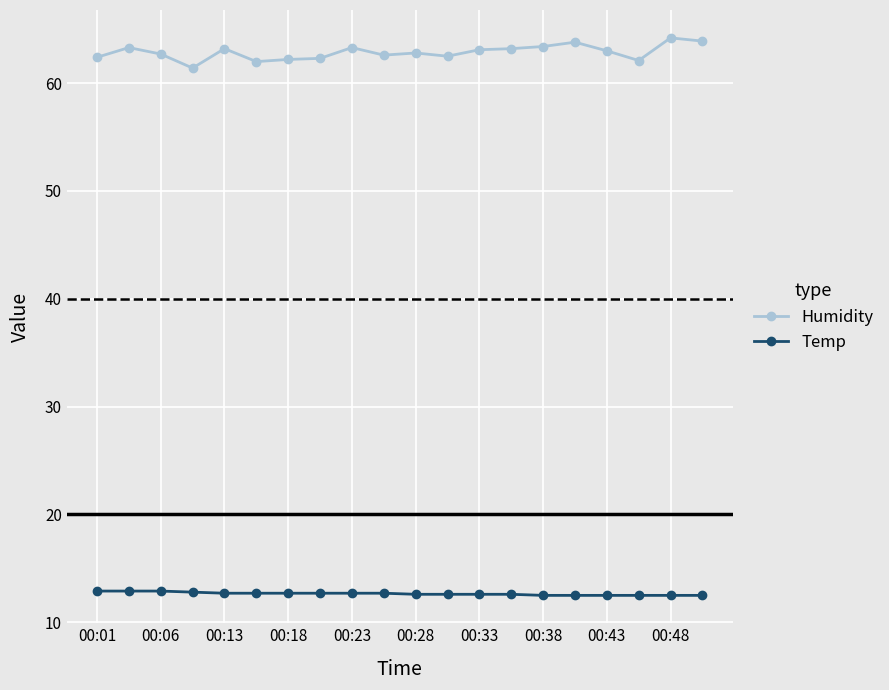

List the series in order of their overall mean, highest first.

Humidity, Temp